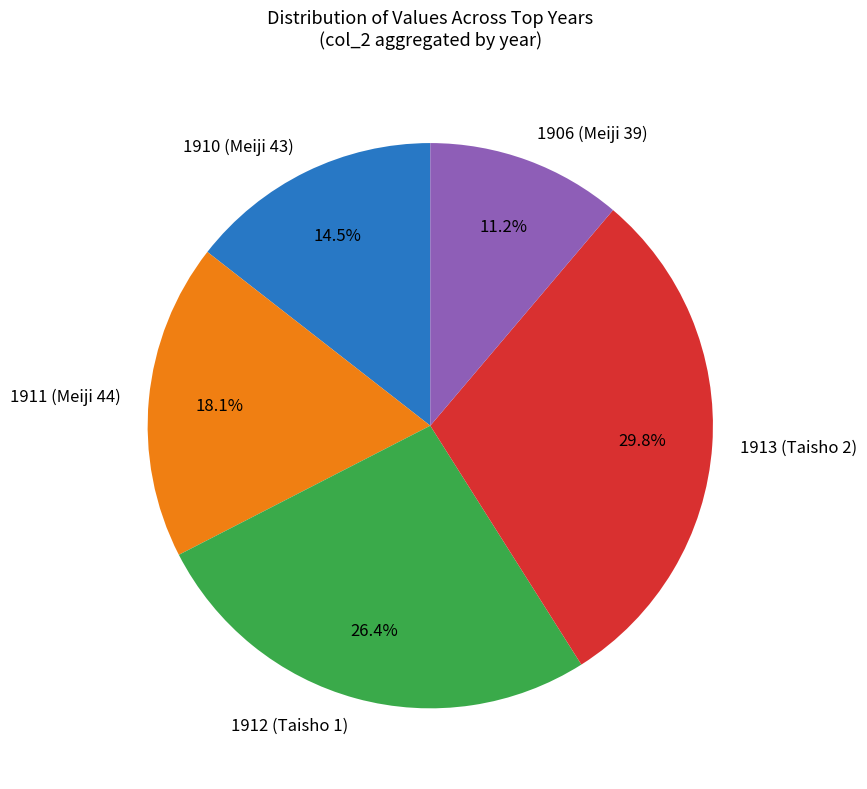

Count the number of slices in the pie.

5